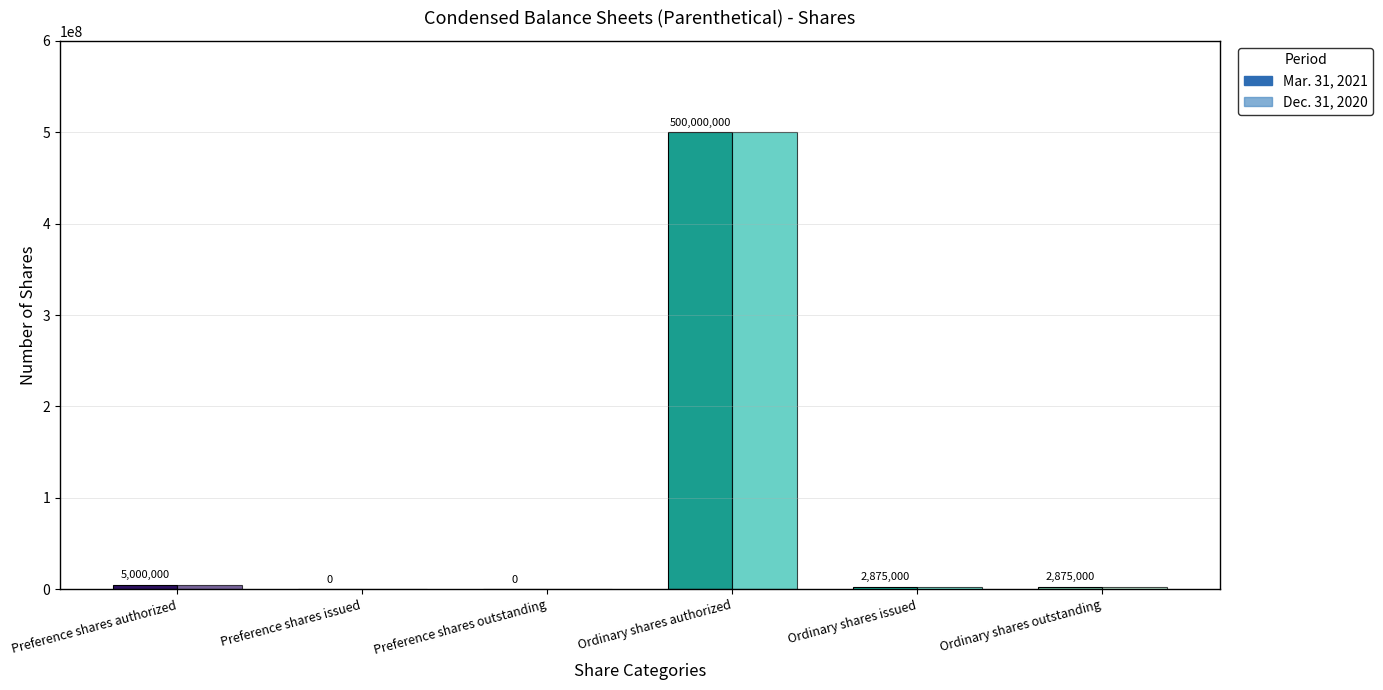

Which has a higher value, Preference shares issued or Ordinary shares outstanding?

Ordinary shares outstanding